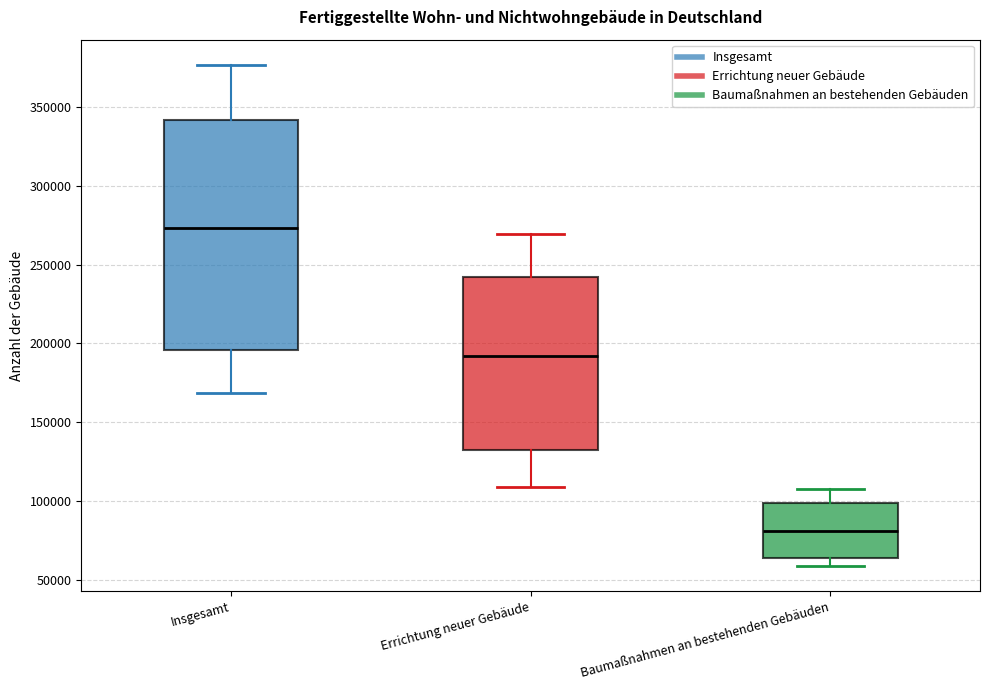

Which box has the lowest median line?

Baumaßnahmen an bestehenden Gebäuden